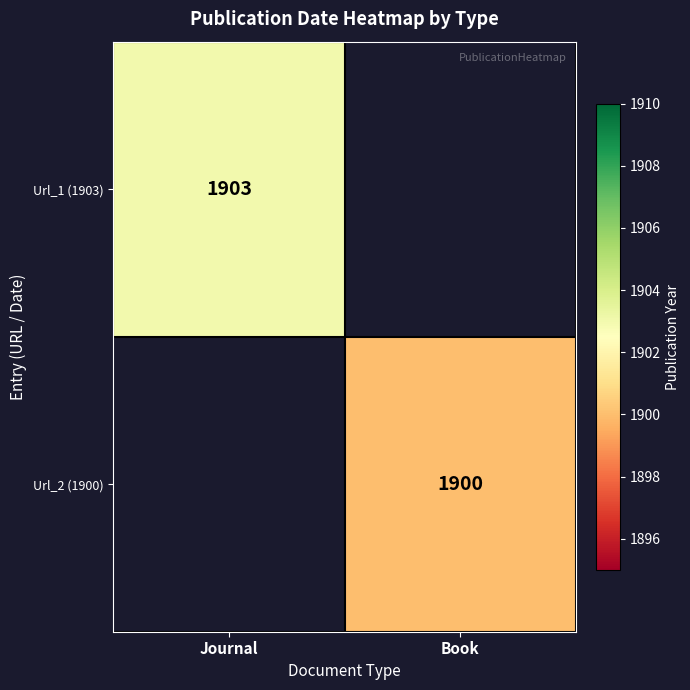

At how many categories does at least one series exceed 1901?

1